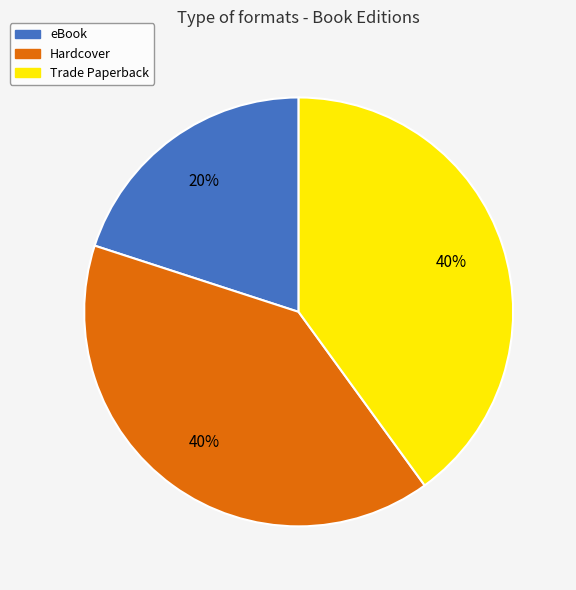

How many segments does this pie chart have?

3